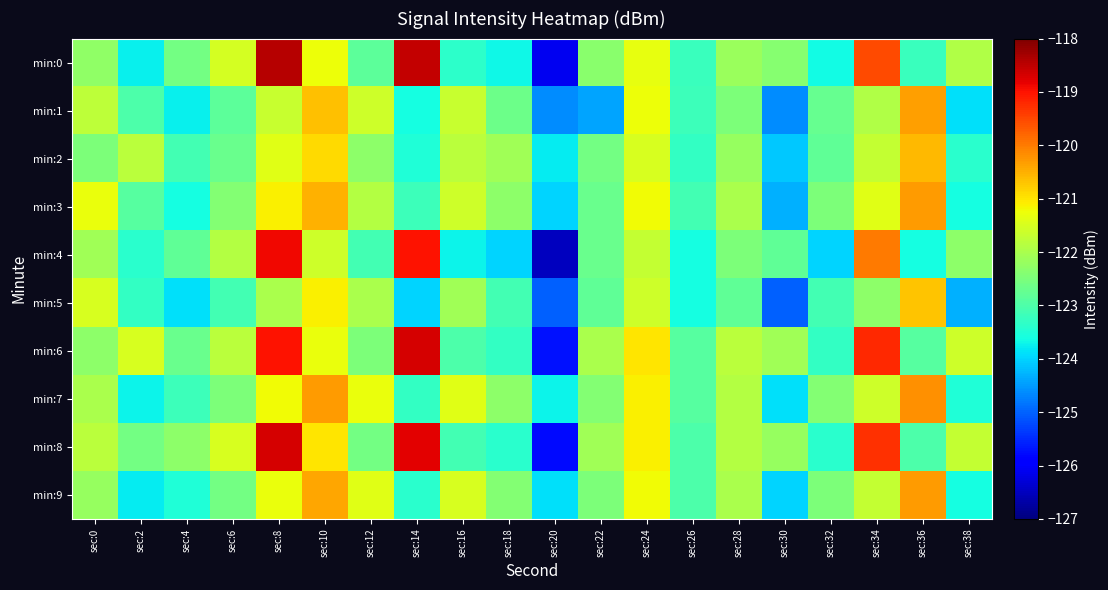

Rank the series by their maximum value, from lowest to highest.

min:5, min:2, min:1, min:3, min:9, min:7, min:4, min:6, min:8, min:0